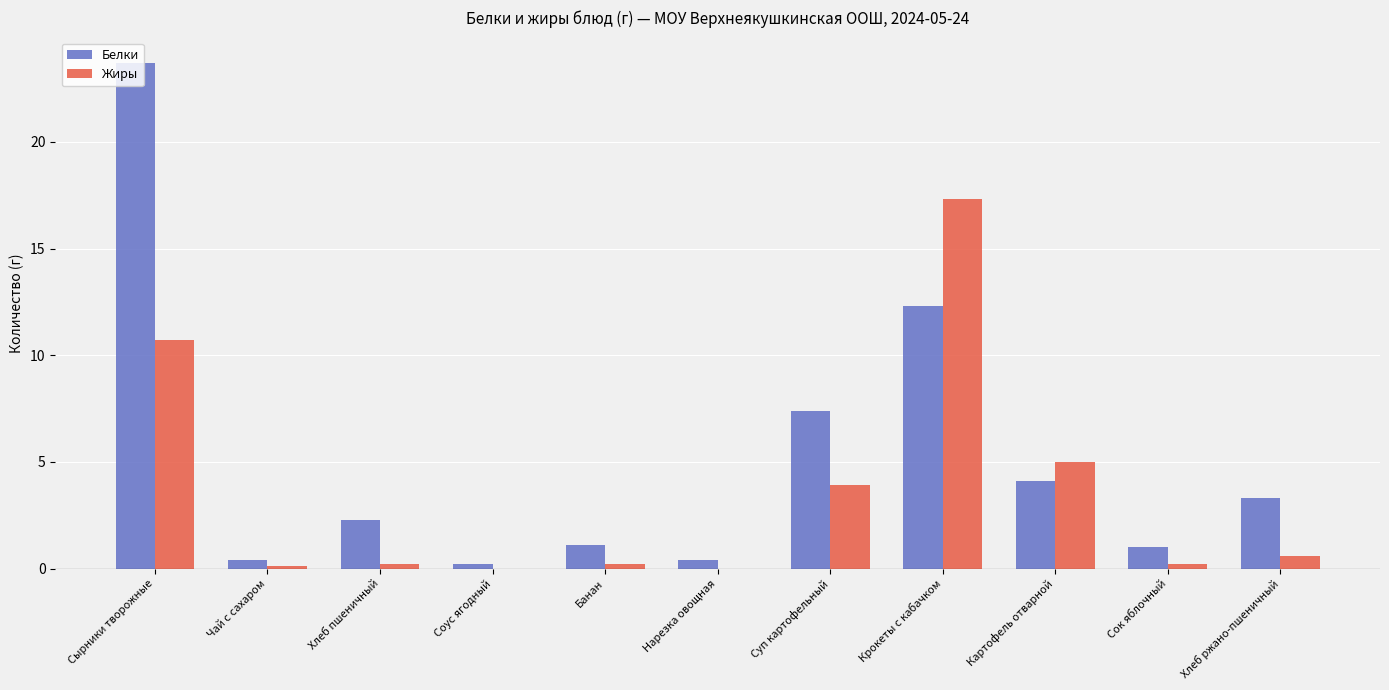

At which category does the chart reach its peak across all series?

Сырники творожные